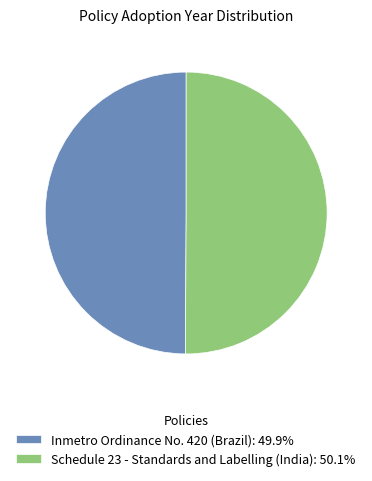

What is the ratio of the value at Schedule 23 - Standards and Labelling (India): 50.1% to the value at Inmetro Ordinance No. 420 (Brazil): 49.9%?

1.0